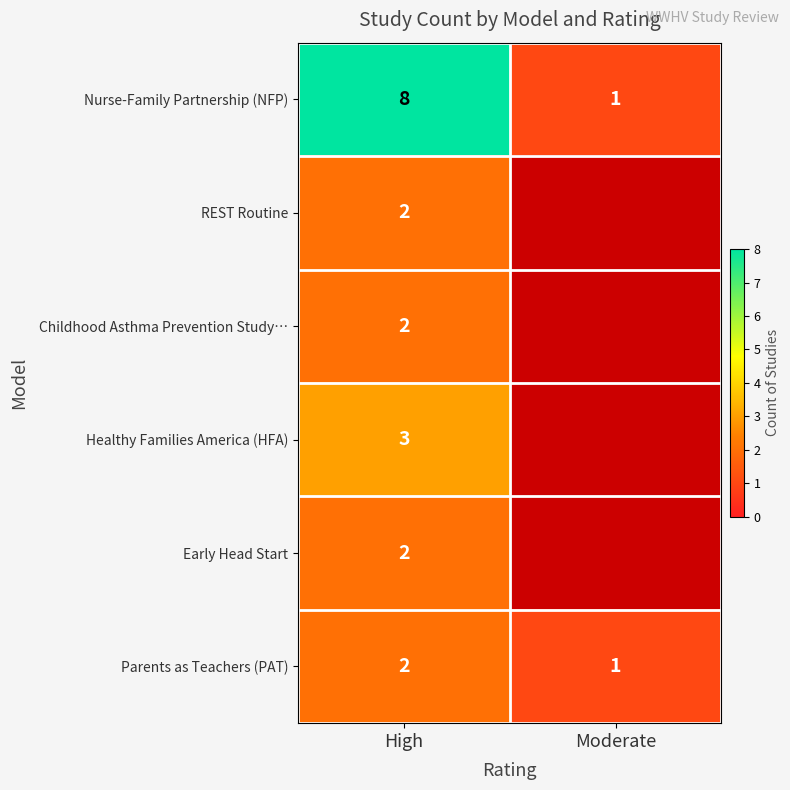

Which label corresponds to the smallest value in the chart?

Moderate